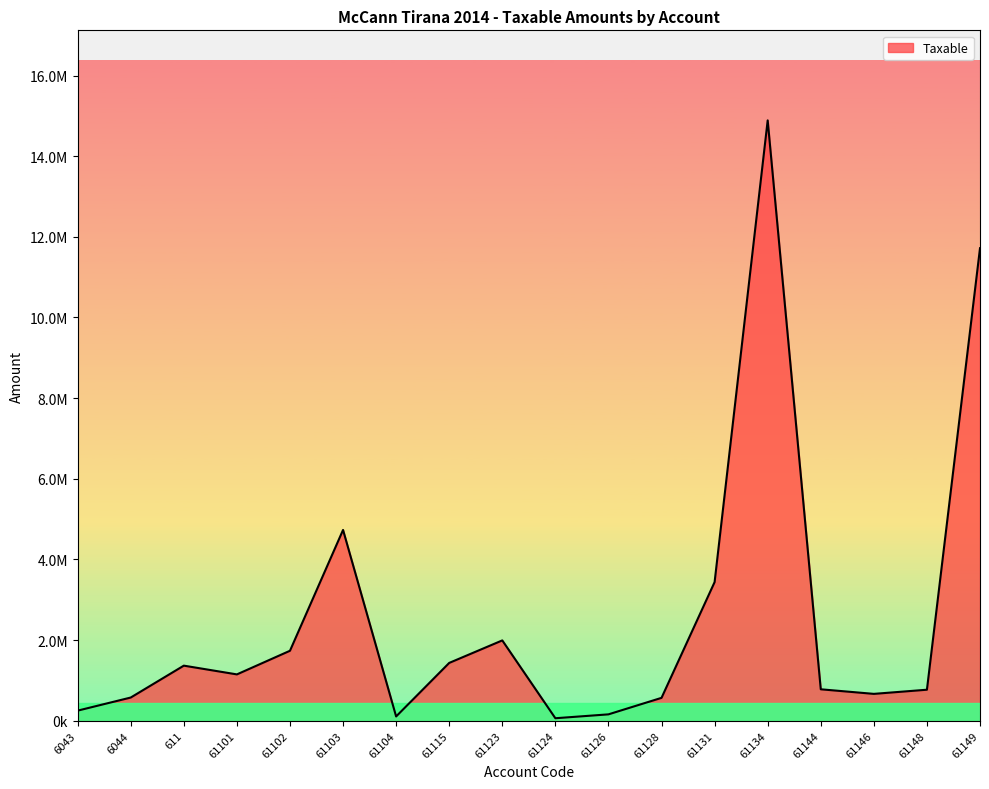

Is this an area chart (filled region under the line)?

Yes